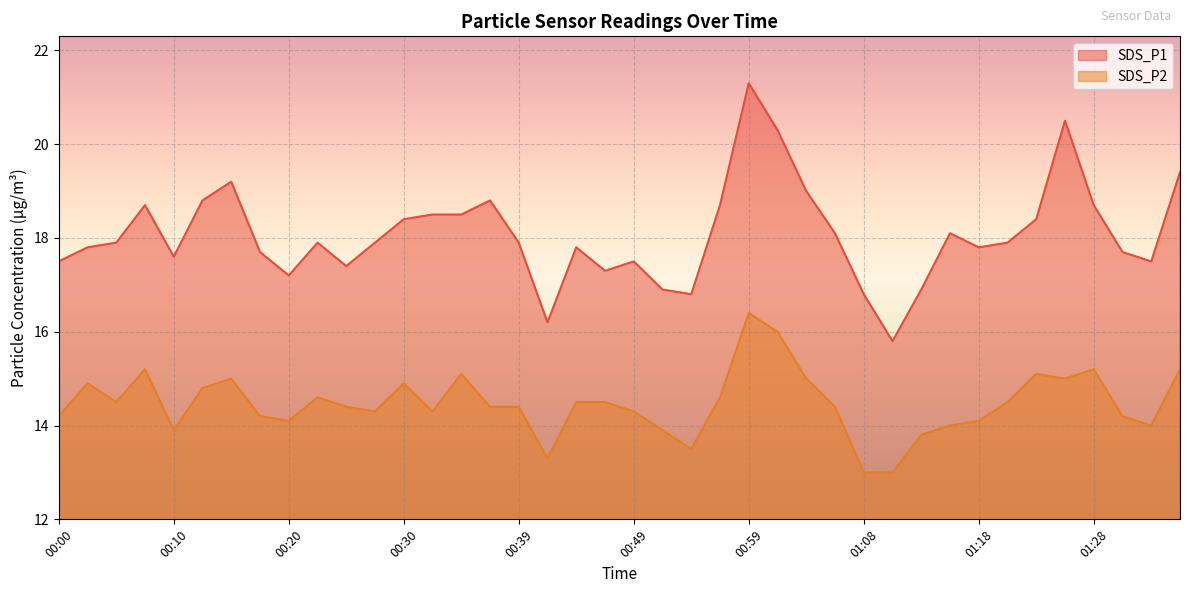

What are all the series names shown in the legend?

SDS_P1, SDS_P2